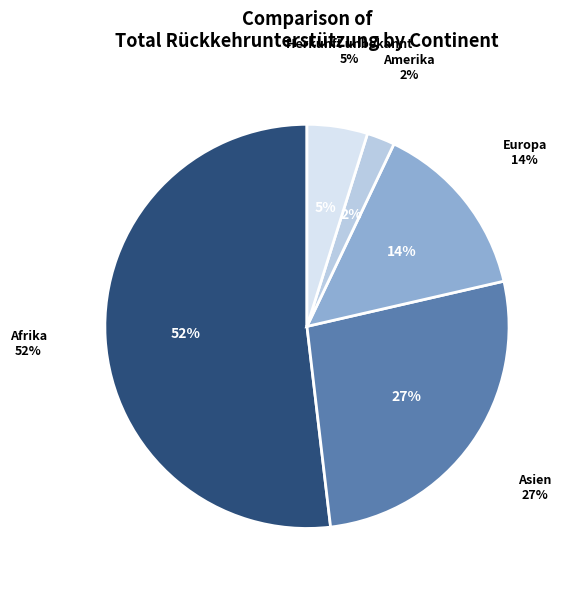

What is the majority slice?

Afrika